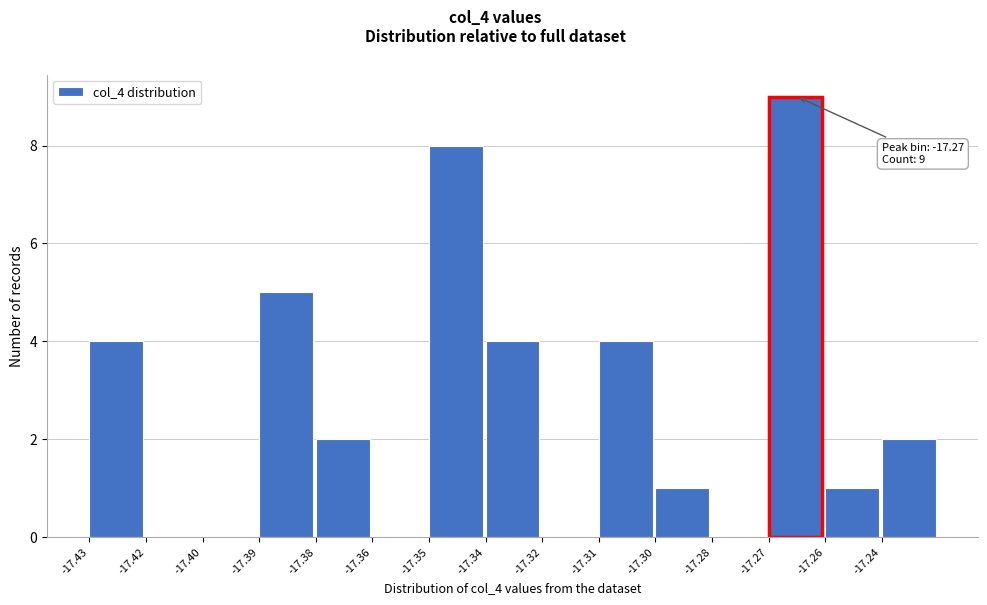

Reading left to right, extract all data points from this chart.

-17.43=4	-17.42=0	-17.40=0	-17.39=5	-17.38=2	-17.36=0	-17.35=8	-17.34=4	-17.32=0	-17.31=4	-17.30=1	-17.28=0	-17.27=9	-17.26=1	-17.24=2